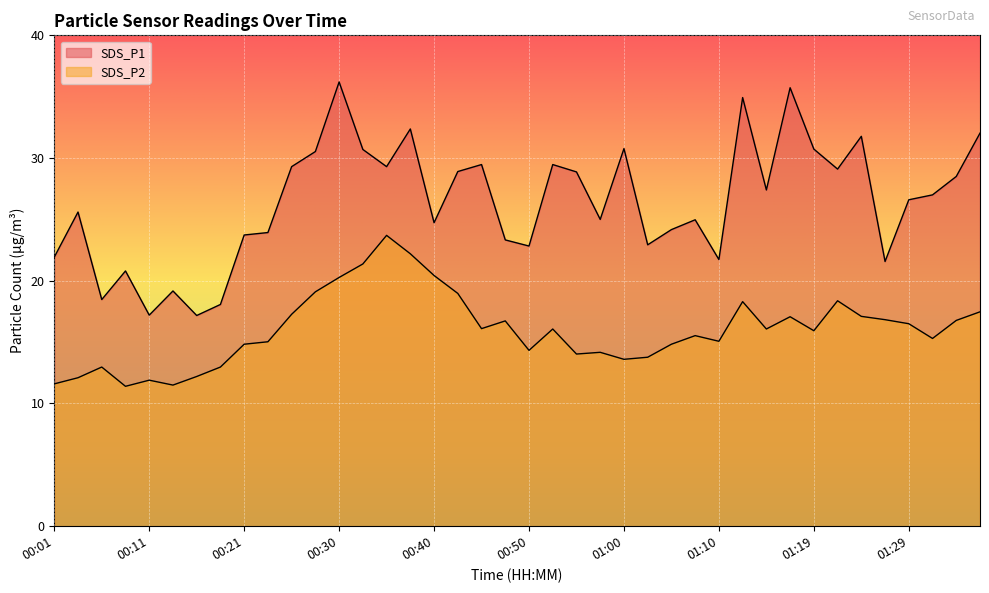

Is it true that SDS_P1 equals 47.3 at 01:17?

False